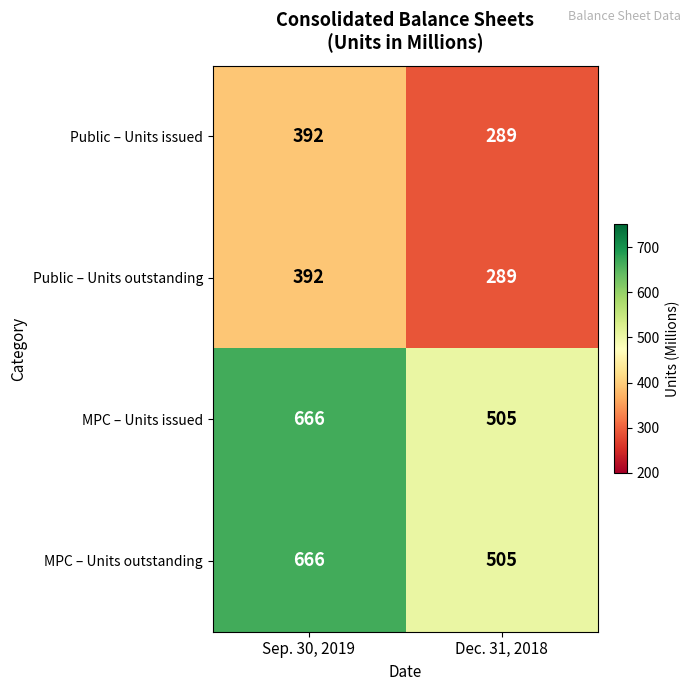

Is the value of MPC – Units issued at Sep. 30, 2019 greater than the value of MPC – Units outstanding at Dec. 31, 2018?

Yes